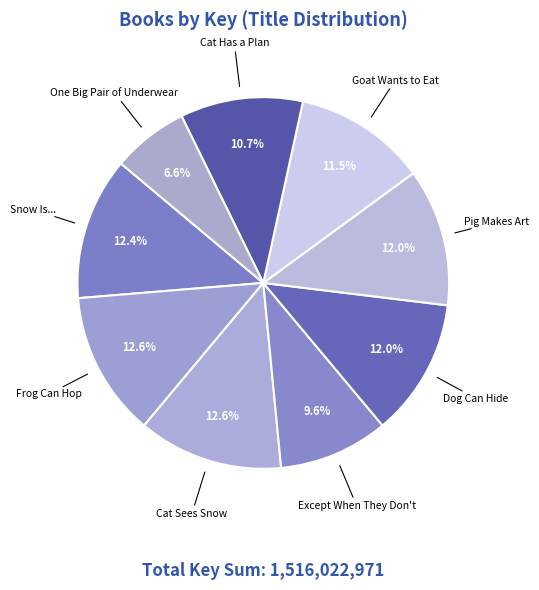

What percentage is NOT represented by Snow Is...?

87.6%